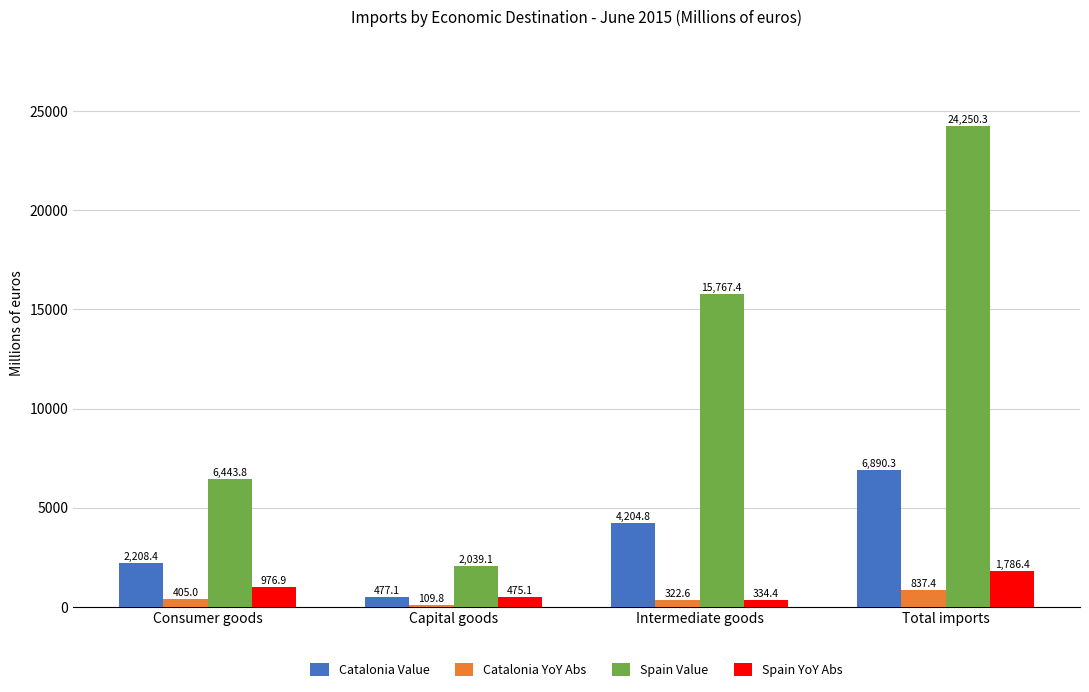

List the labels in order of Spain Value value, largest first.

Total imports, Intermediate goods, Consumer goods, Capital goods